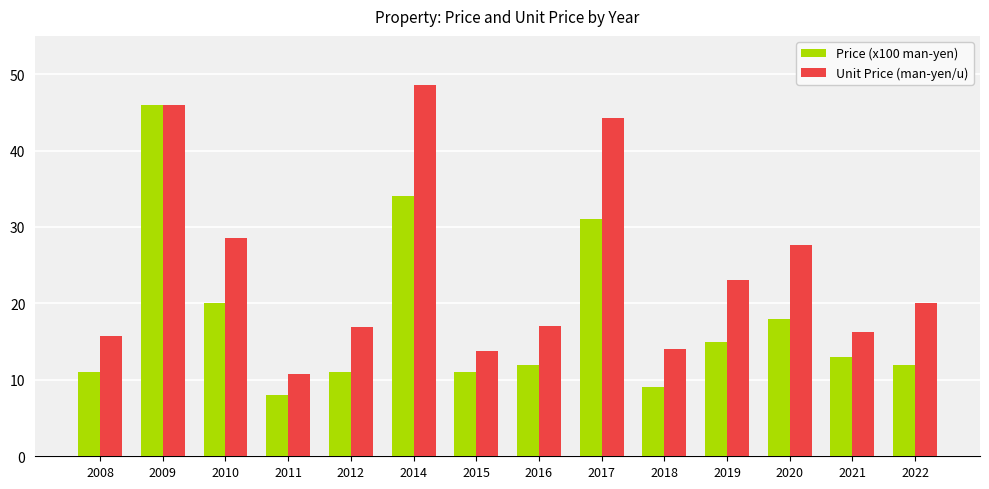

How many distinct data groups are displayed?

2